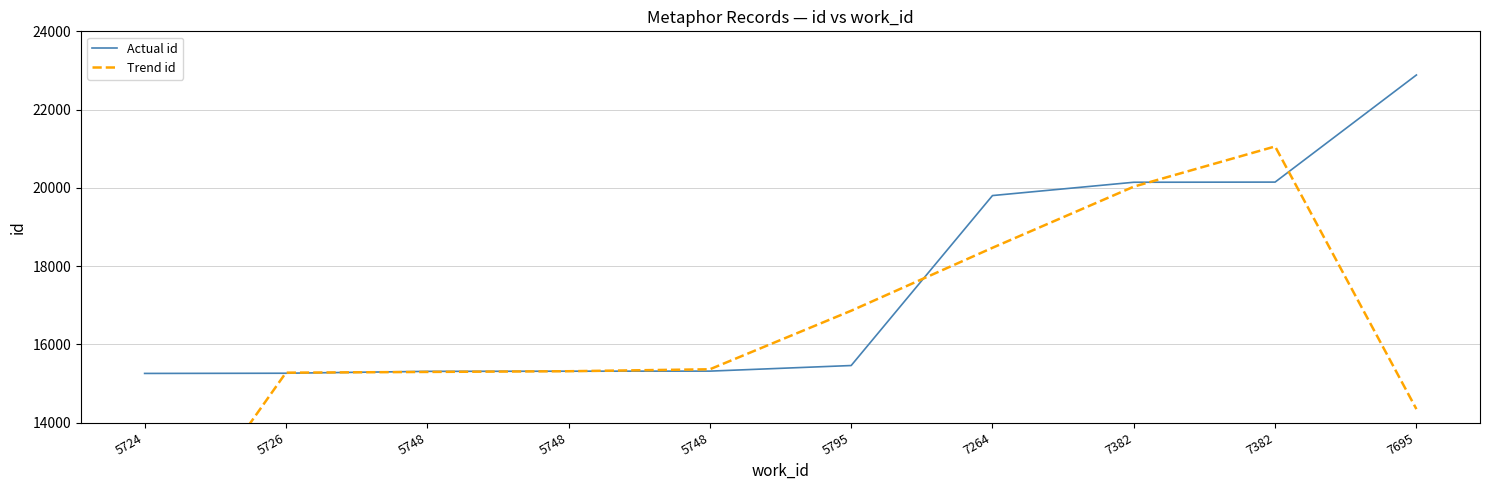

What is the difference between the maximum and minimum values in the Trend id series?

10885.7